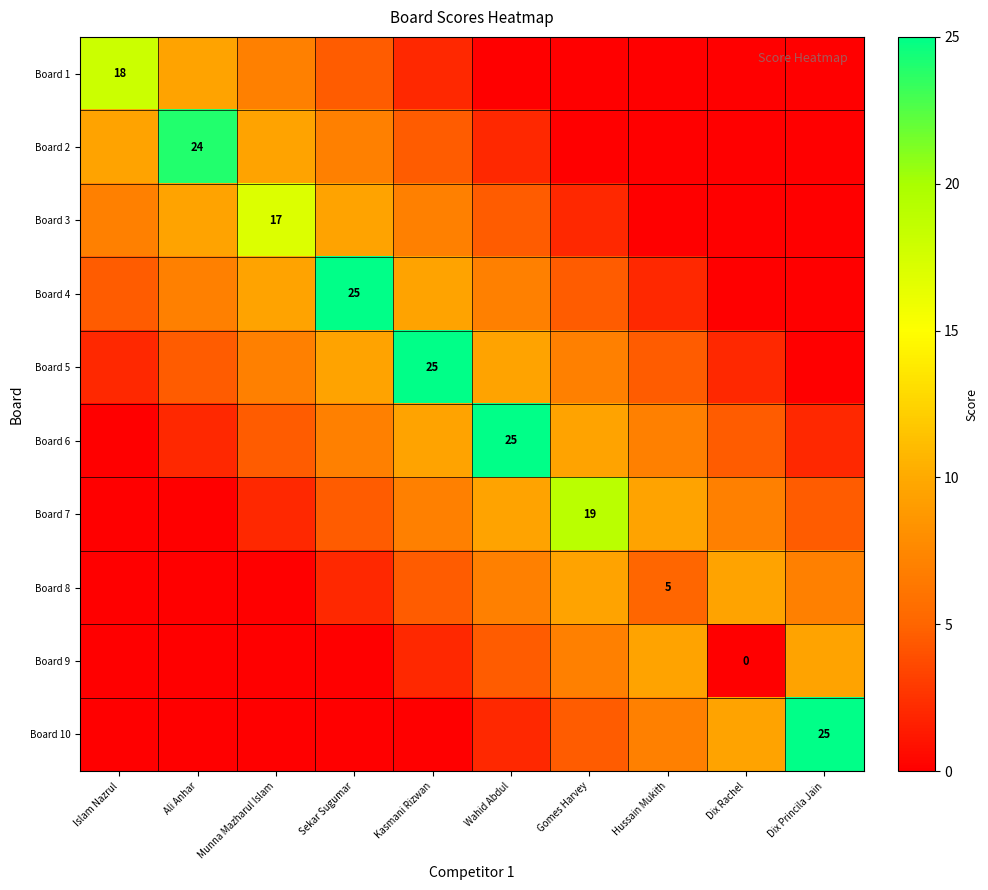

What is the difference between the second highest and minimum values in the Board 2 series?

9.5